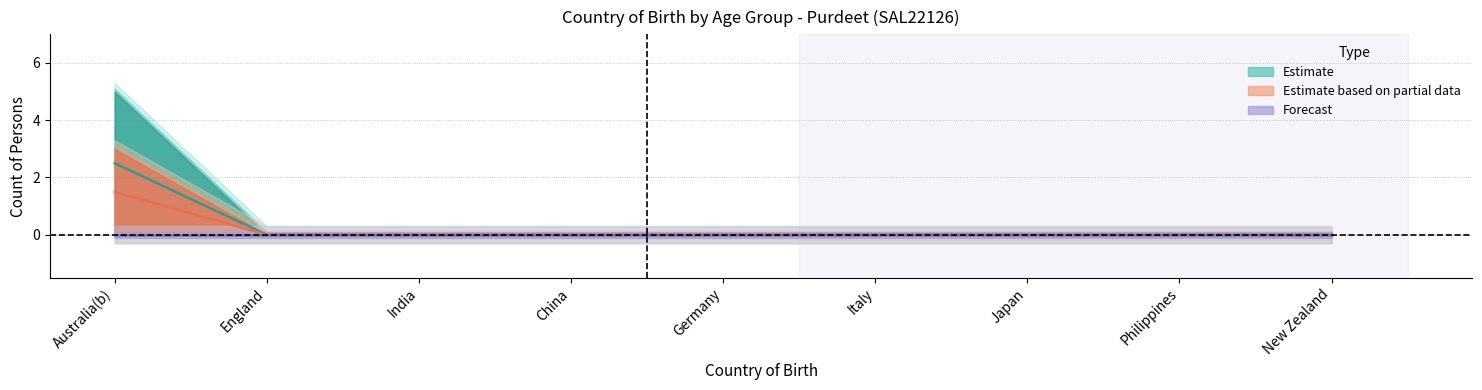

At how many categories does at least one series exceed 3?

1